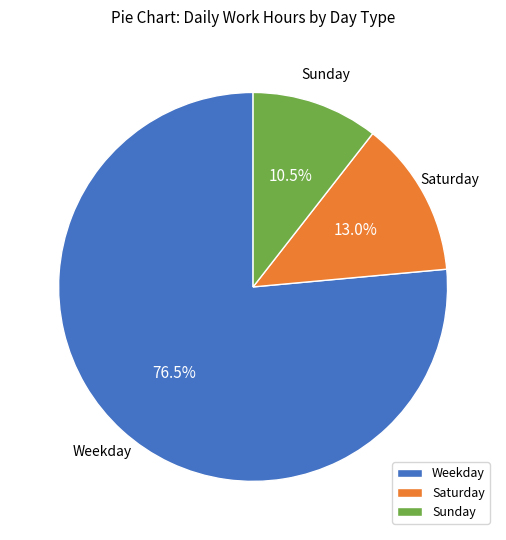

Rank the categories by value from highest to lowest.

Weekday, Saturday, Sunday